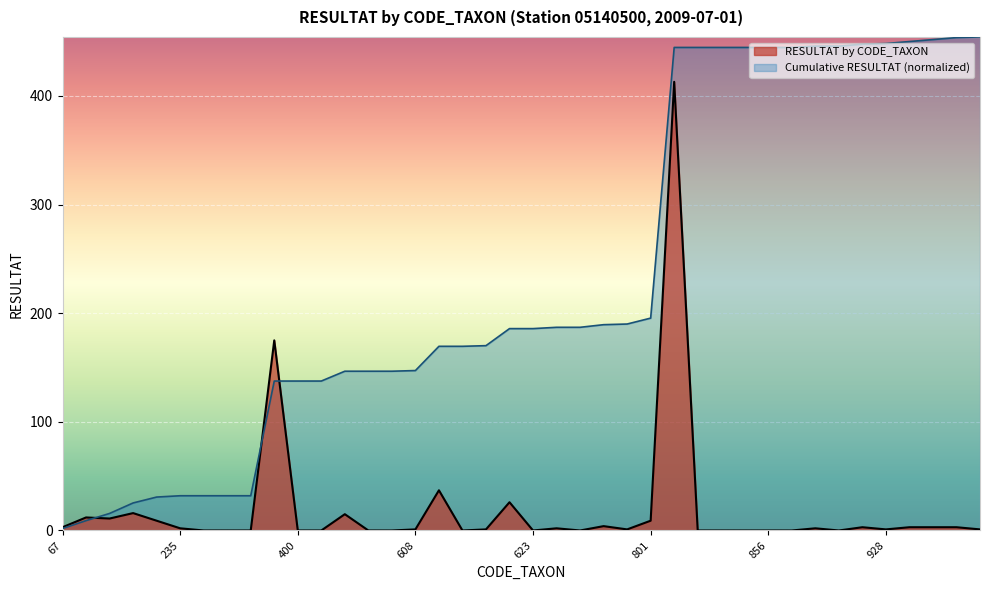

How many positive values are there?

24